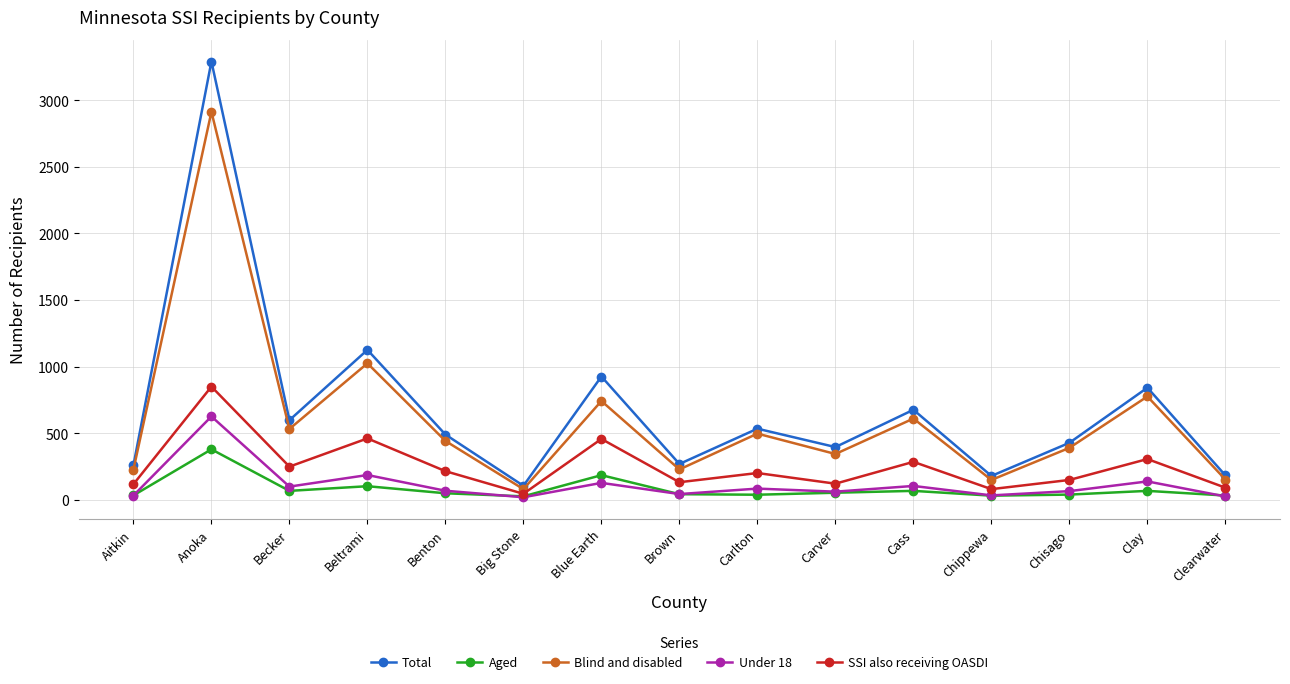

What is the sum of all Aged values?

1195